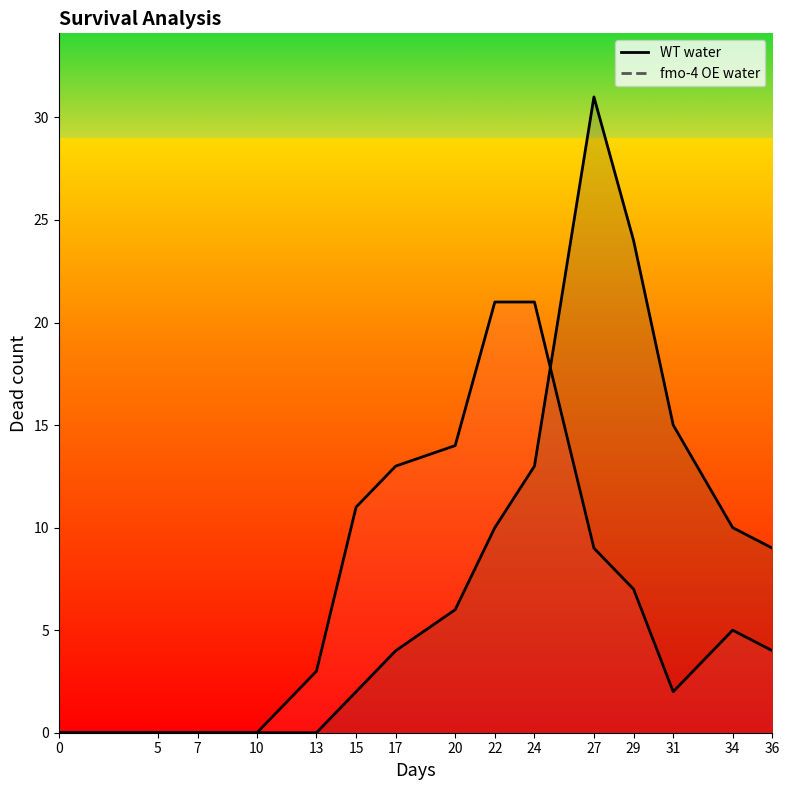

What is the difference between the maximum and minimum values in the fmo-4 OE water series?

31